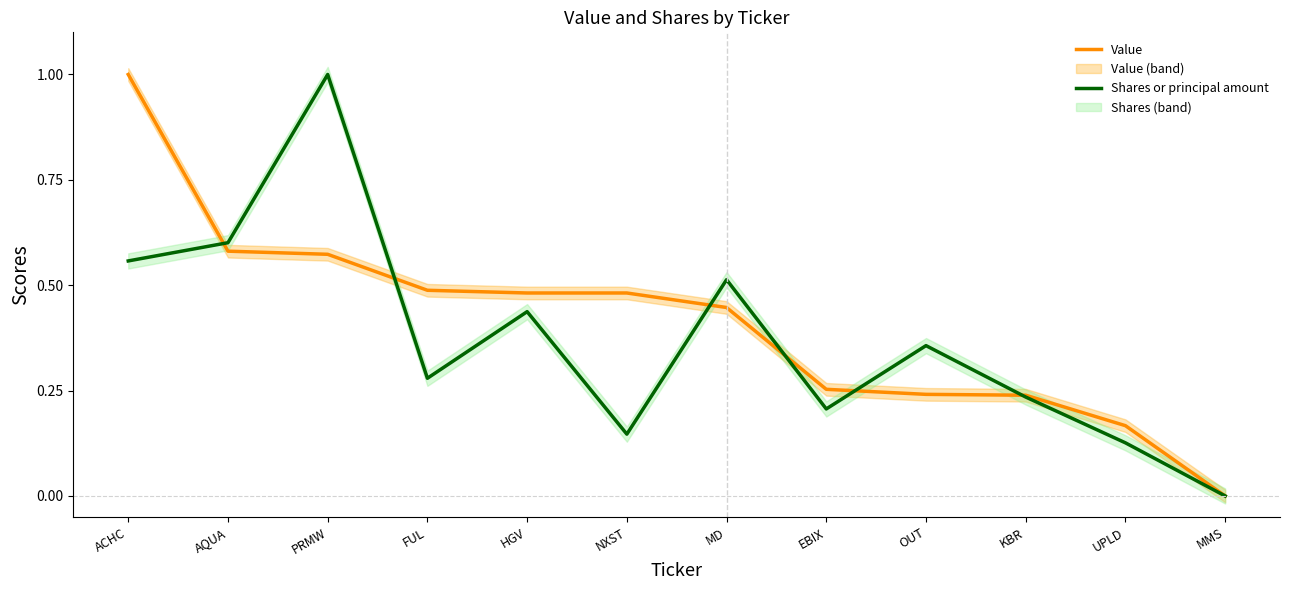

Rank the series by their average value, from highest to lowest.

Value, Shares or principal amount